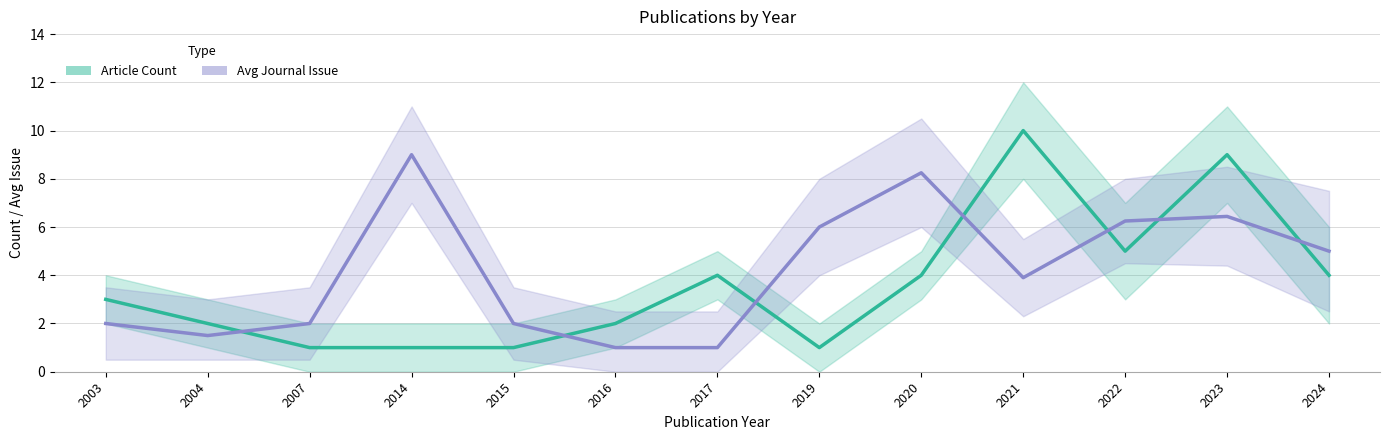

Reading right to left, what are all the values shown in this chart?

Article Count: 4.0	9.0	5.0	10.0	4.0	1.0	4.0	2.0	1.0	1.0	1.0	2.0	3.0
Avg Journal Issue: 5.0	6.4	6.2	3.9	8.2	6.0	1.0	1.0	2.0	9.0	2.0	1.5	2.0